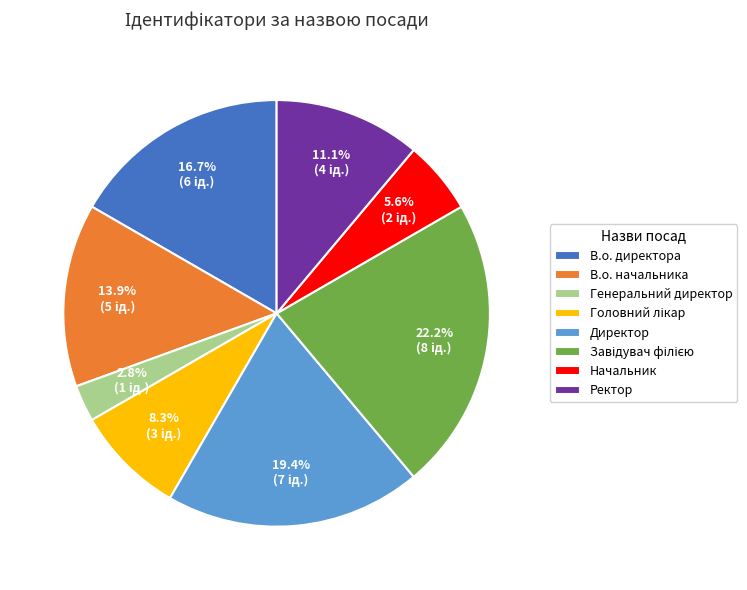

What percentage is the Начальник slice, to the nearest percent?

6%